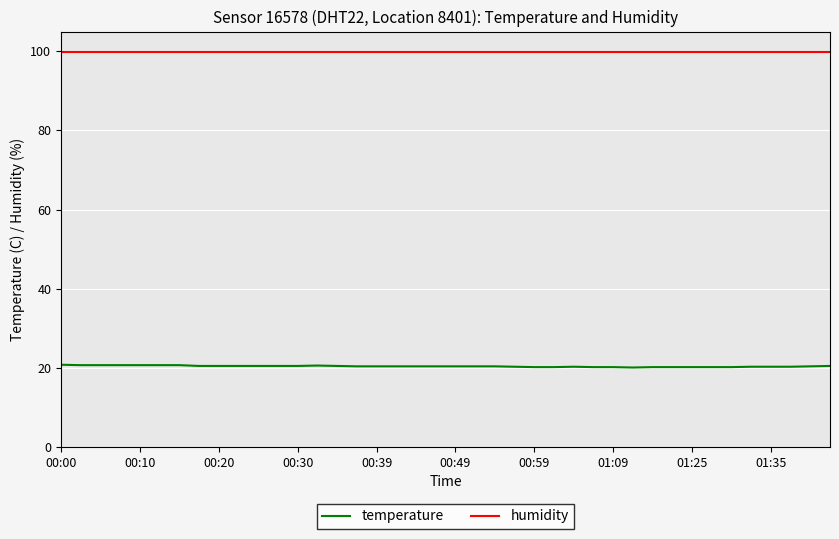

Which series has the widest spread of values?

temperature